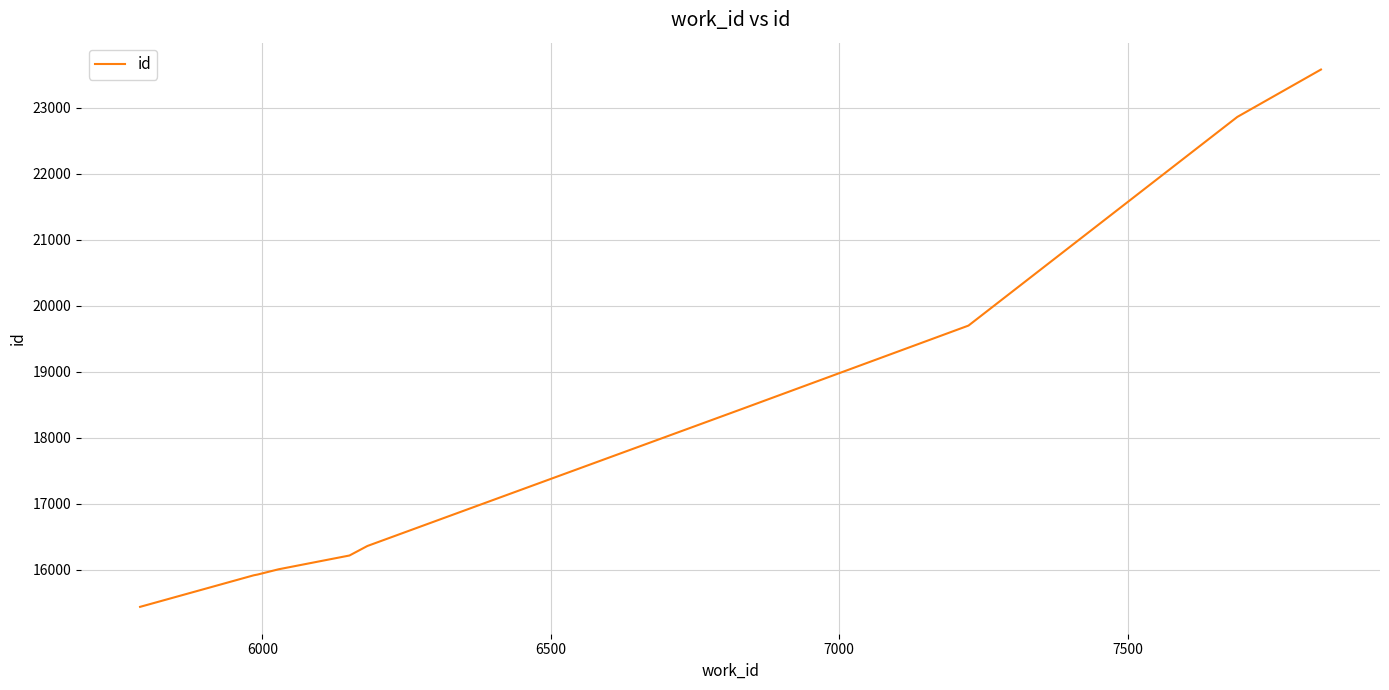

What is the minimum value shown in the chart?

15437